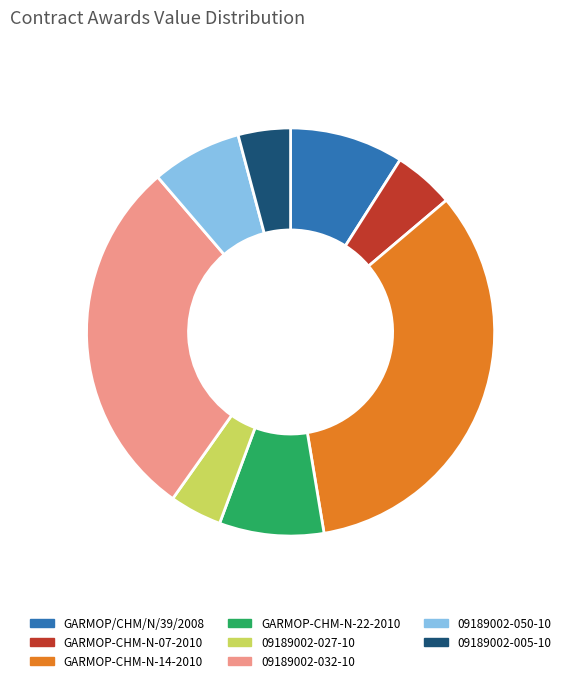

Which slice is the largest?

GARMOP-CHM-N-14-2010